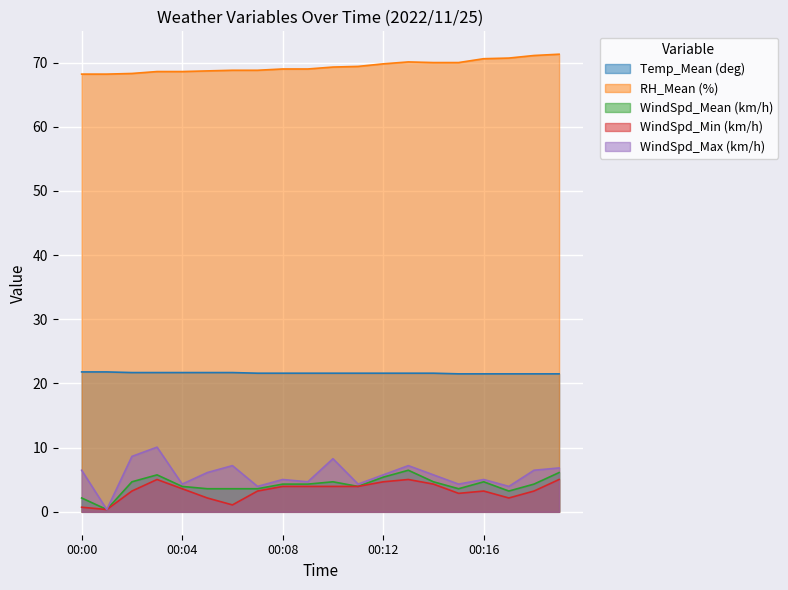

At which category does the chart reach its peak across all series?

00:19